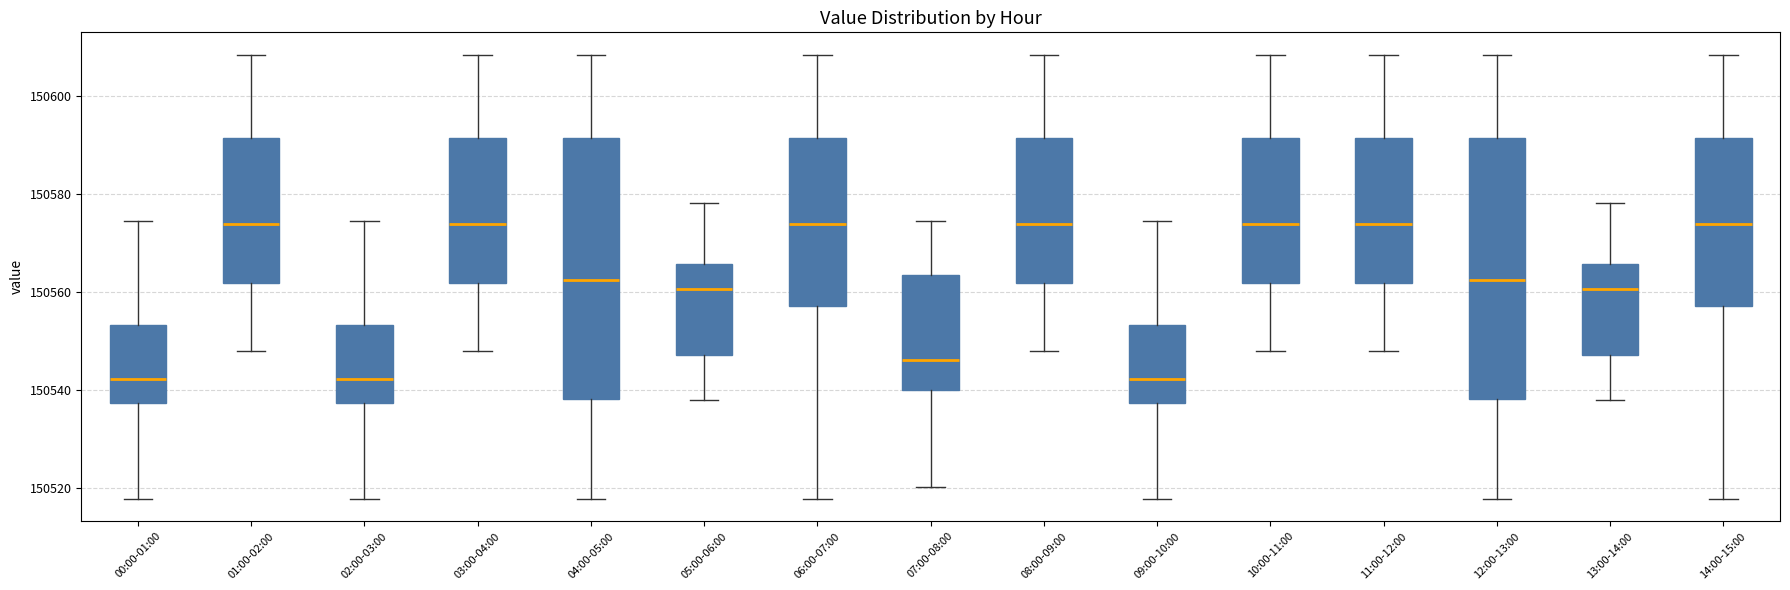

Where is the upper edge of the box for 14:00-15:00 on the y-axis? The values are not printed on the chart, so give them approximately, as read against the axis.

150592